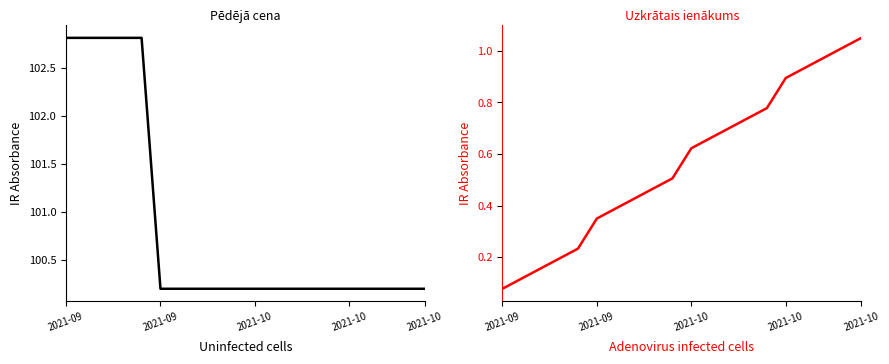

What is the total value across all series at 7?

100.9